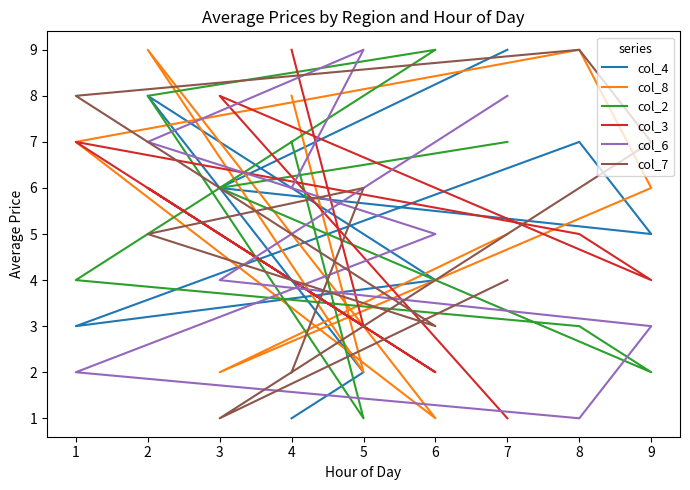

Does the chart display data point markers on the line(s)?

No